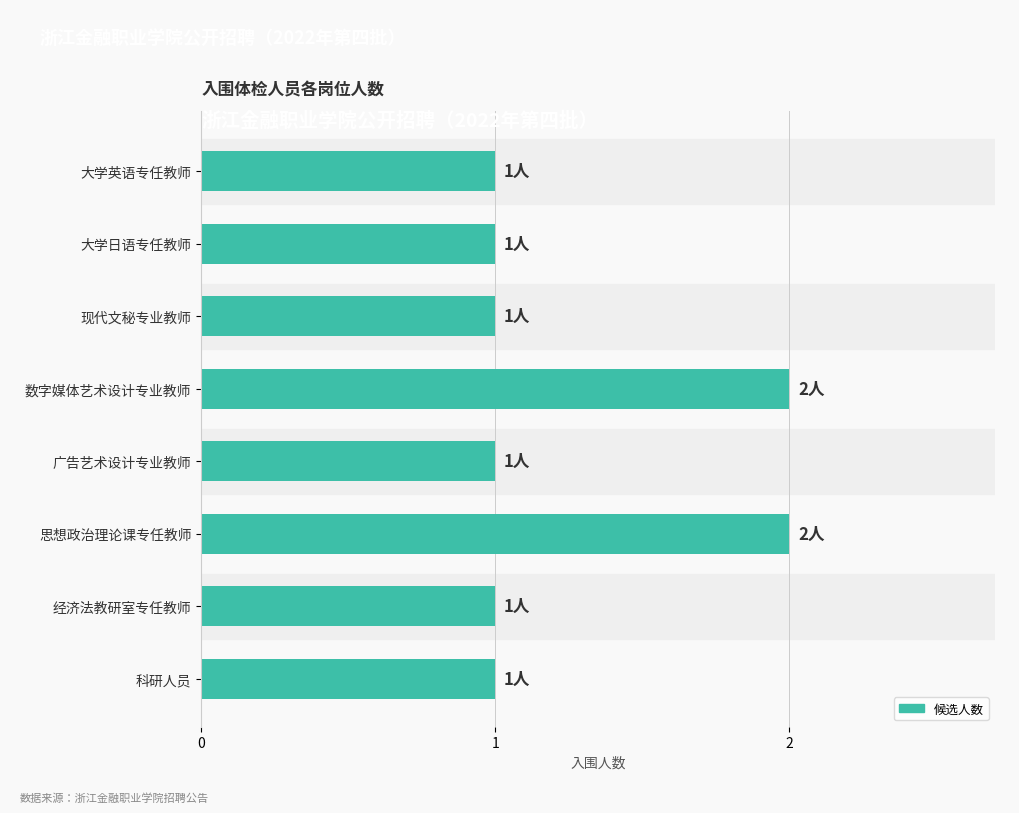

Reading bottom to top, what are all the values shown in this chart?

1	1	2	1	2	1	1	1